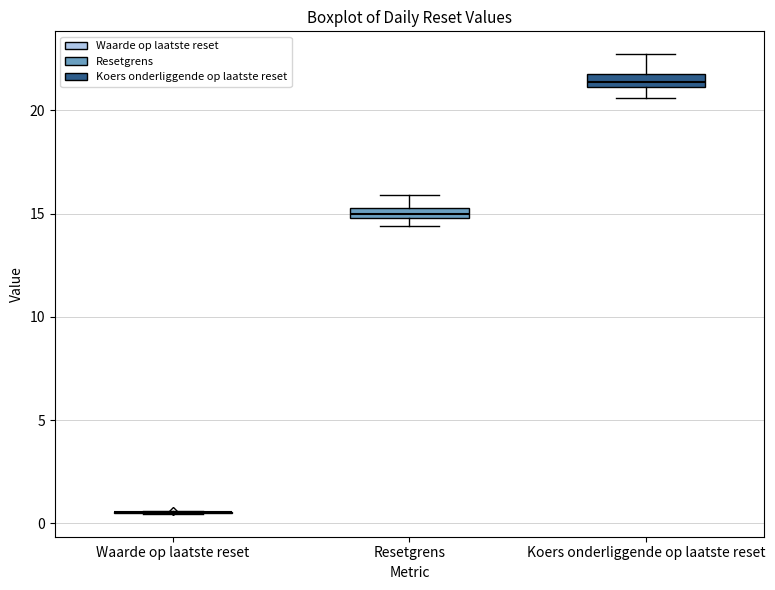

Where does the median line of the box for Koers onderliggende op laatste reset sit on the y-axis? The values are not printed on the chart, so give them approximately, as read against the axis.

21.5